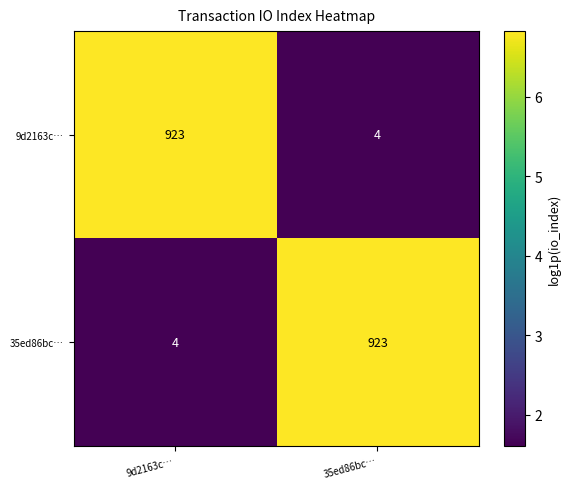

Read the 35ed86bc… value at 35ed86bc…, to the nearest 100.

900